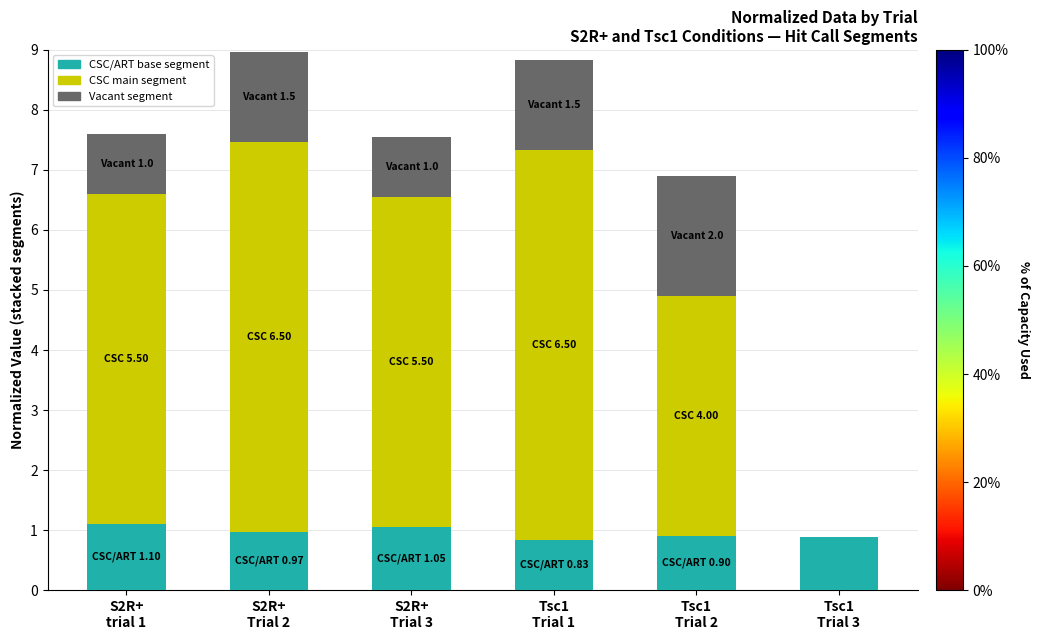

Are the bars horizontal?

No